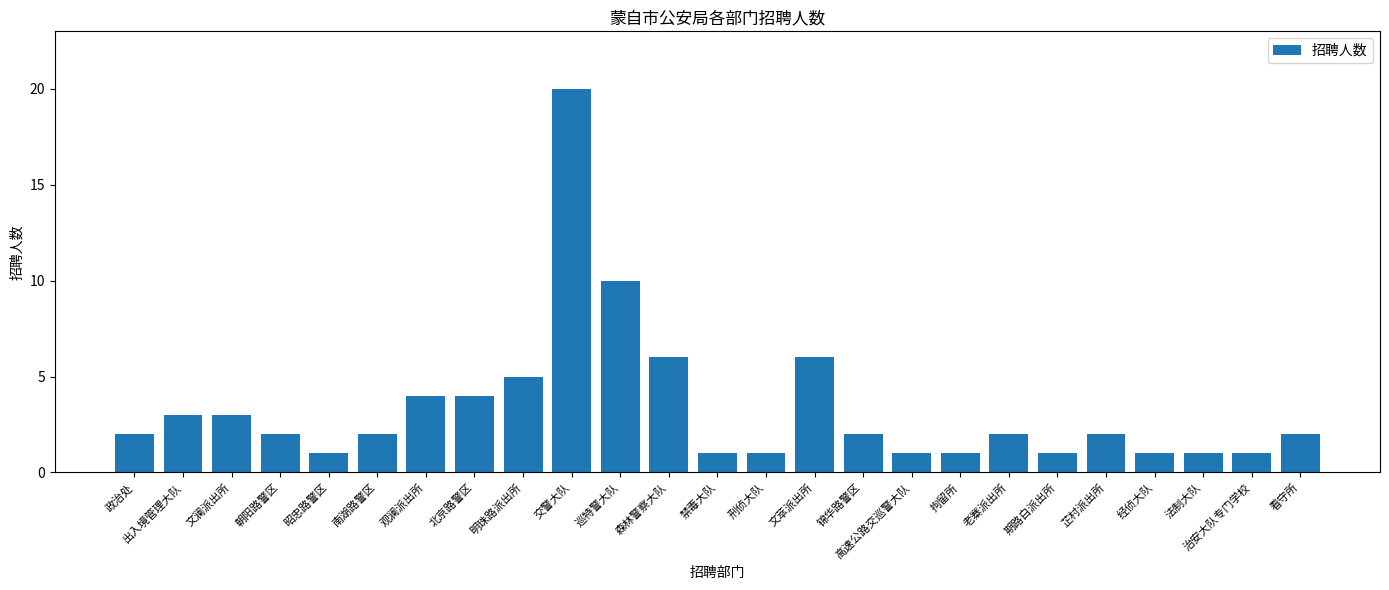

True or false: the data shows 2 at 锦华路警区.

True